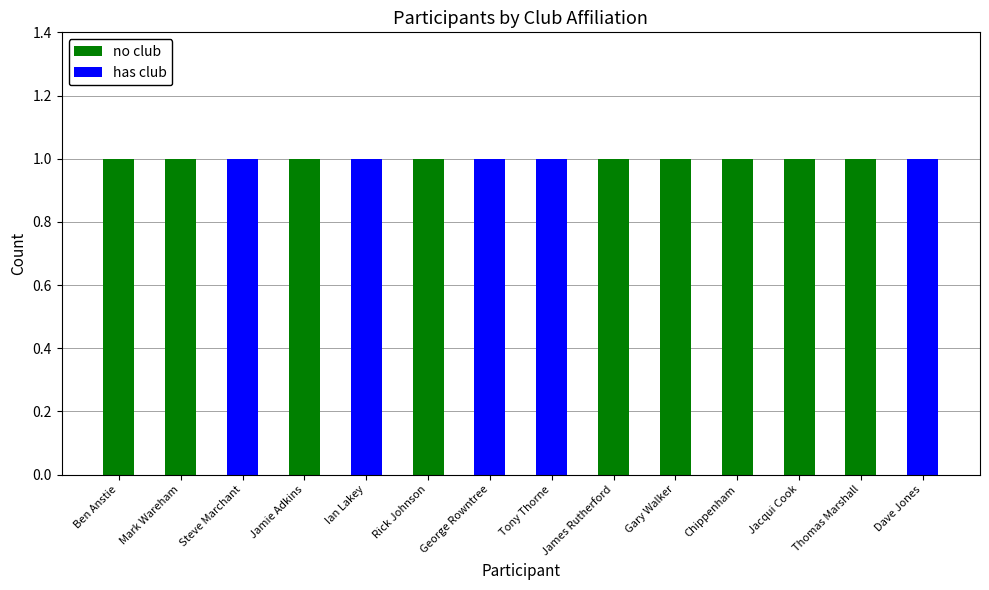

The value of no club at Rick Johnson is 1. True or false?

True